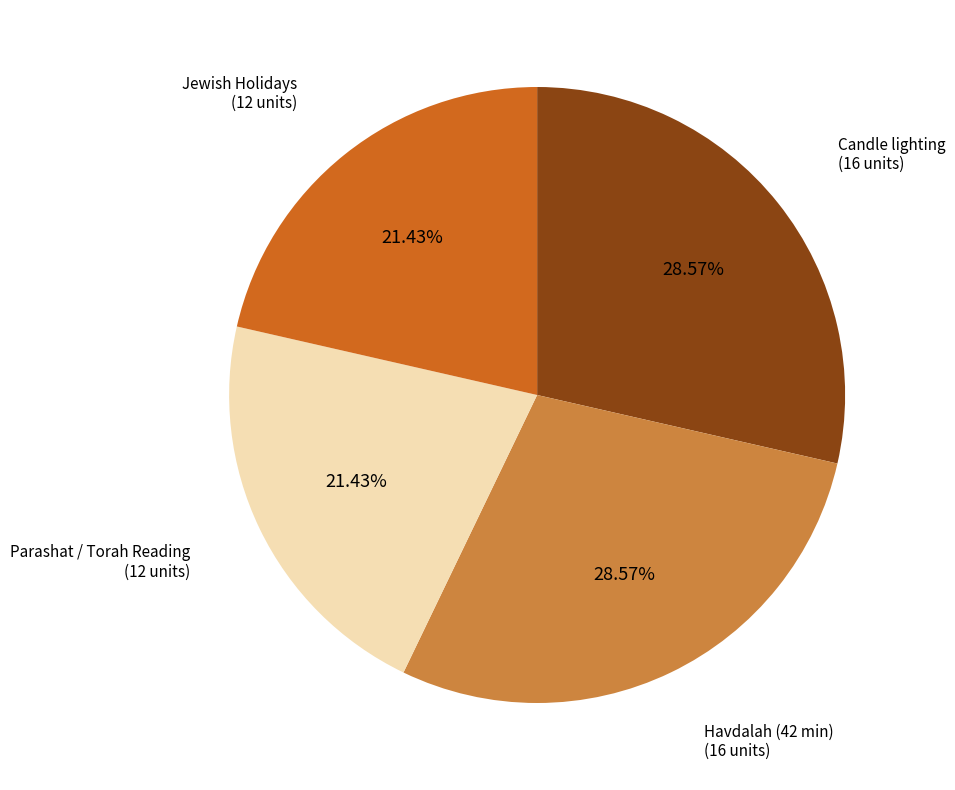

What percentage is NOT represented by Parashat / Torah Reading?

78.6%